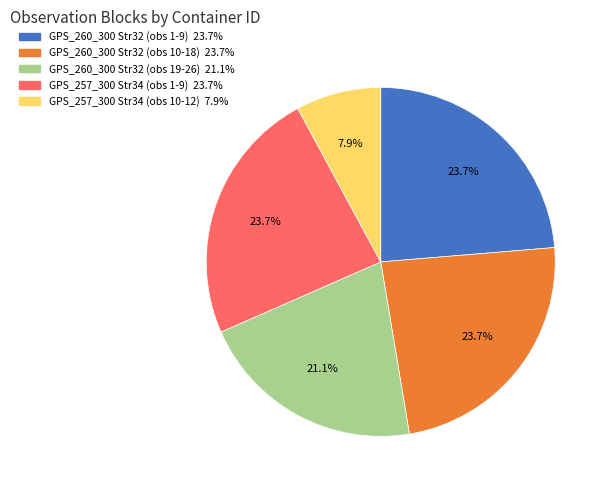

Is there any slice that represents more than half of the pie?

No